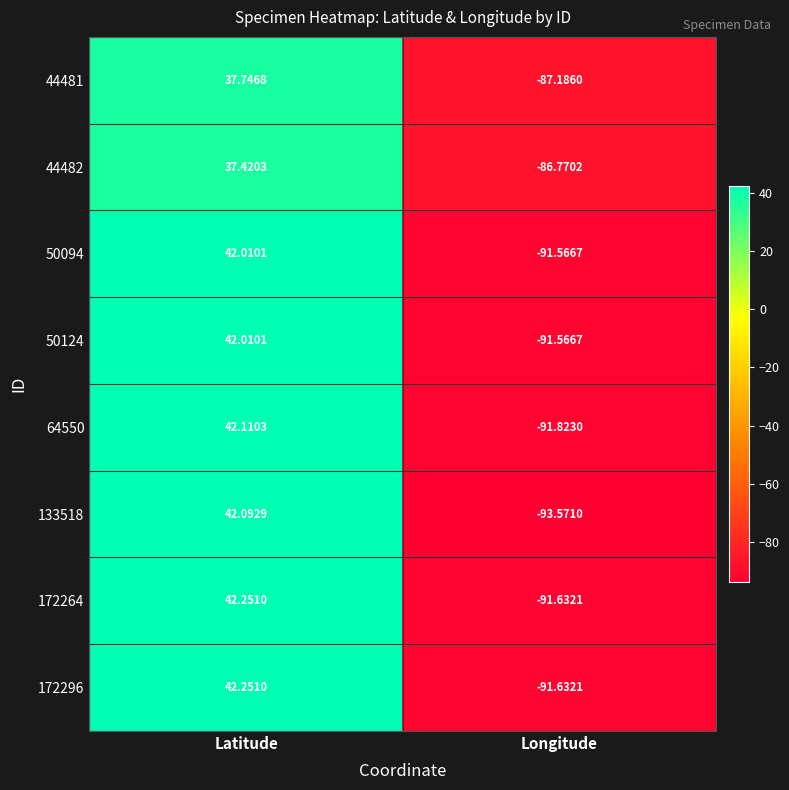

How many data points in 133518 are less than 42?

1